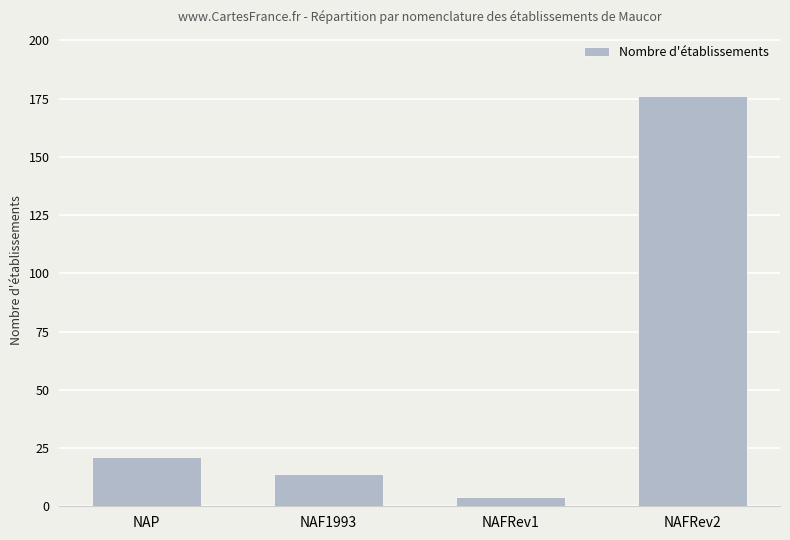

What is the maximum value shown in the chart?

176